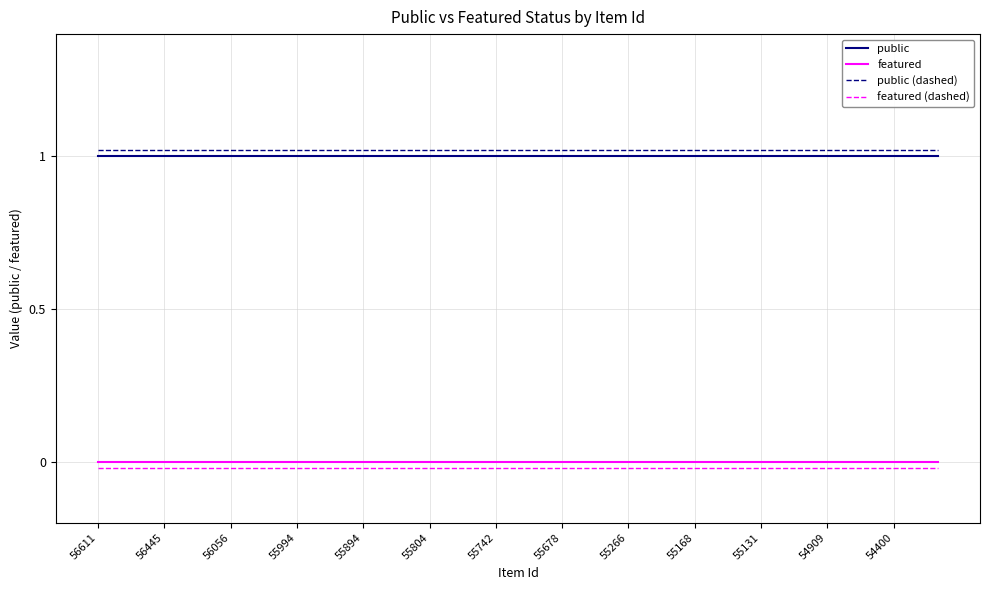

True or false: public (dashed) and public cross at least once.

False